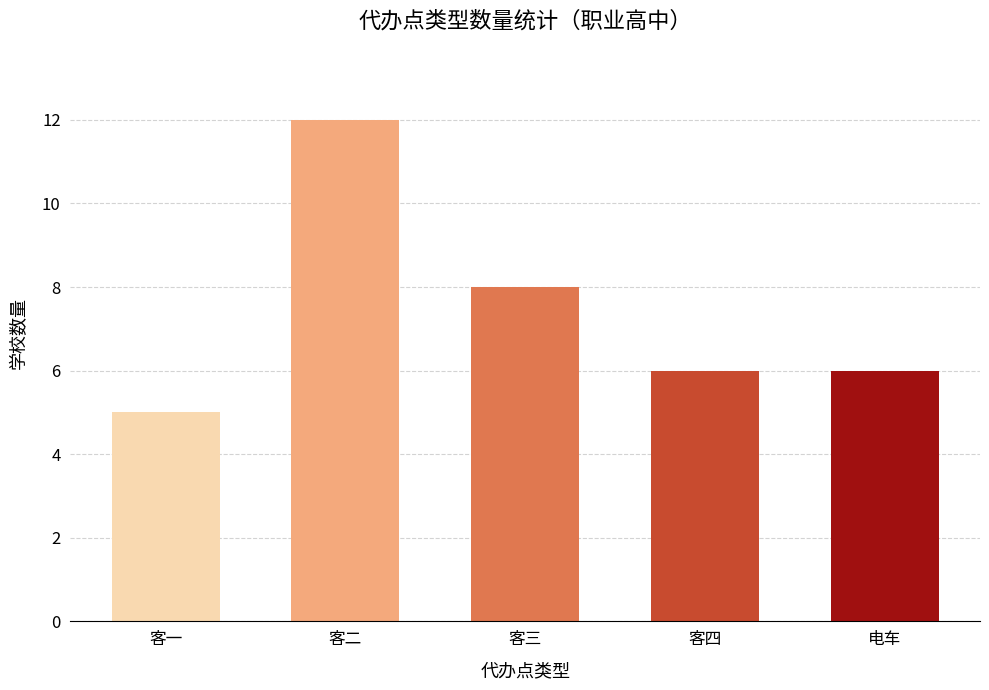

What is the difference between the values at 客三 and 客一?

3